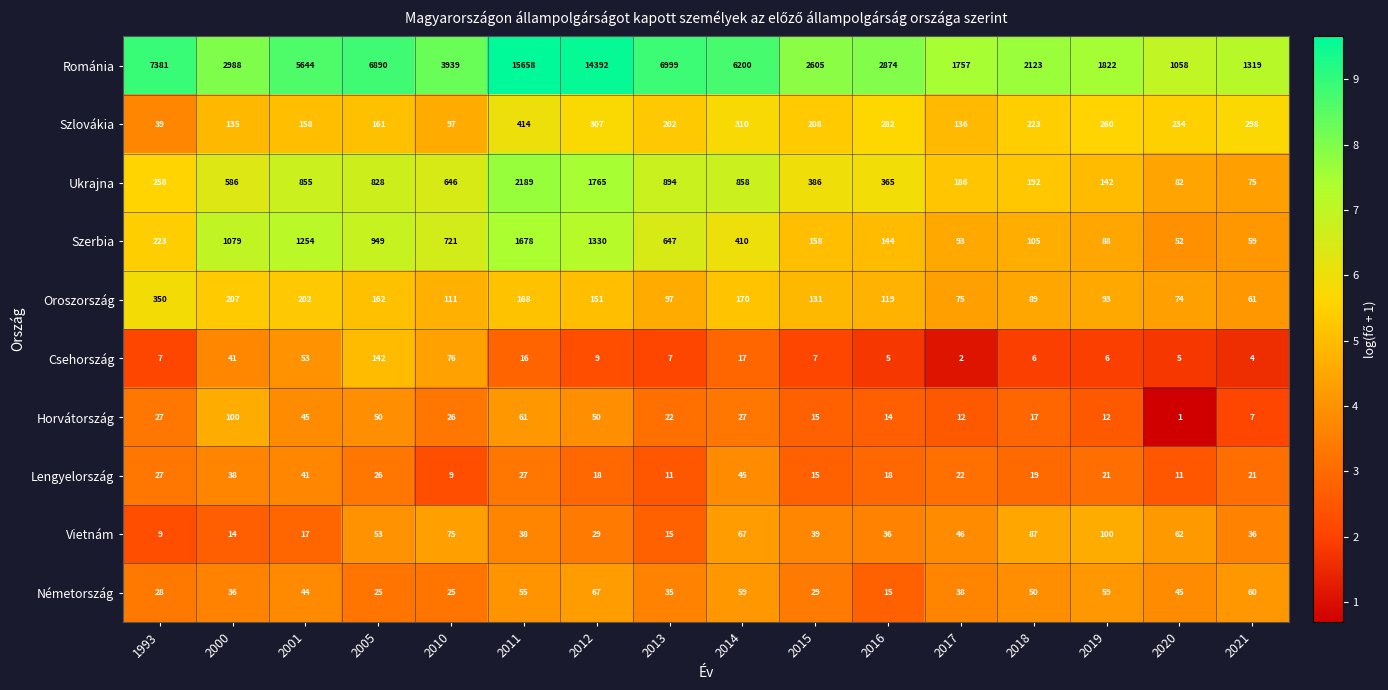

Which series has the largest total across all categories?

Románia